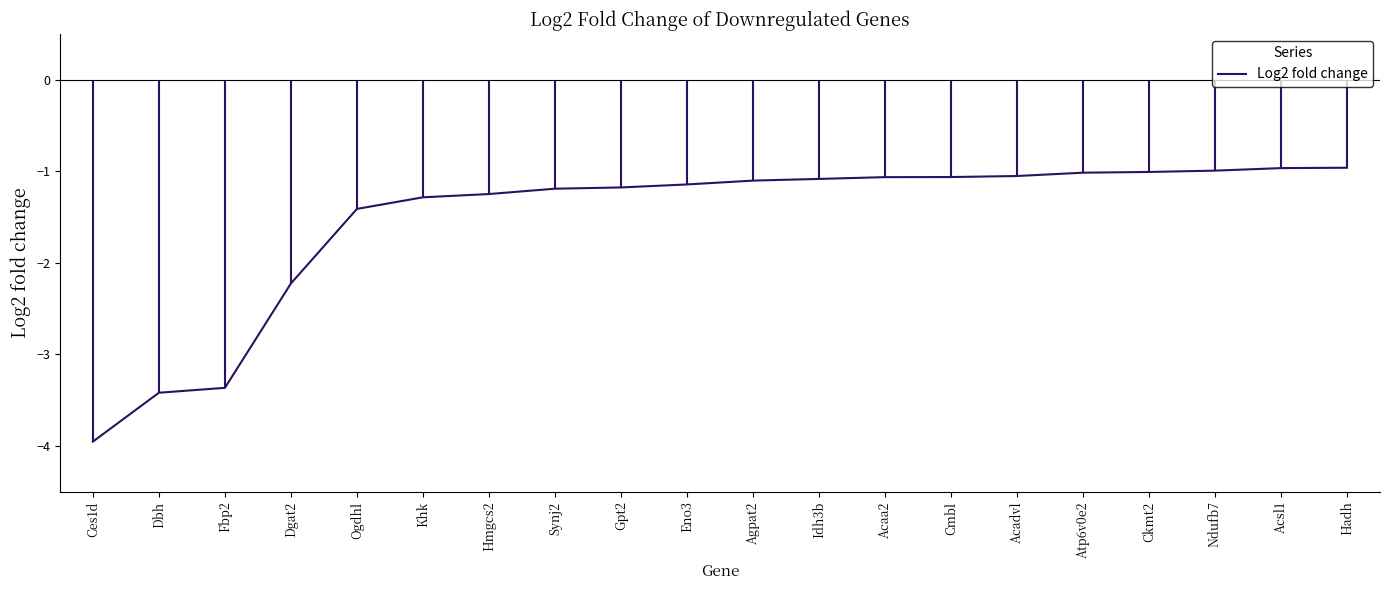

What position from the right is Dbh?

19